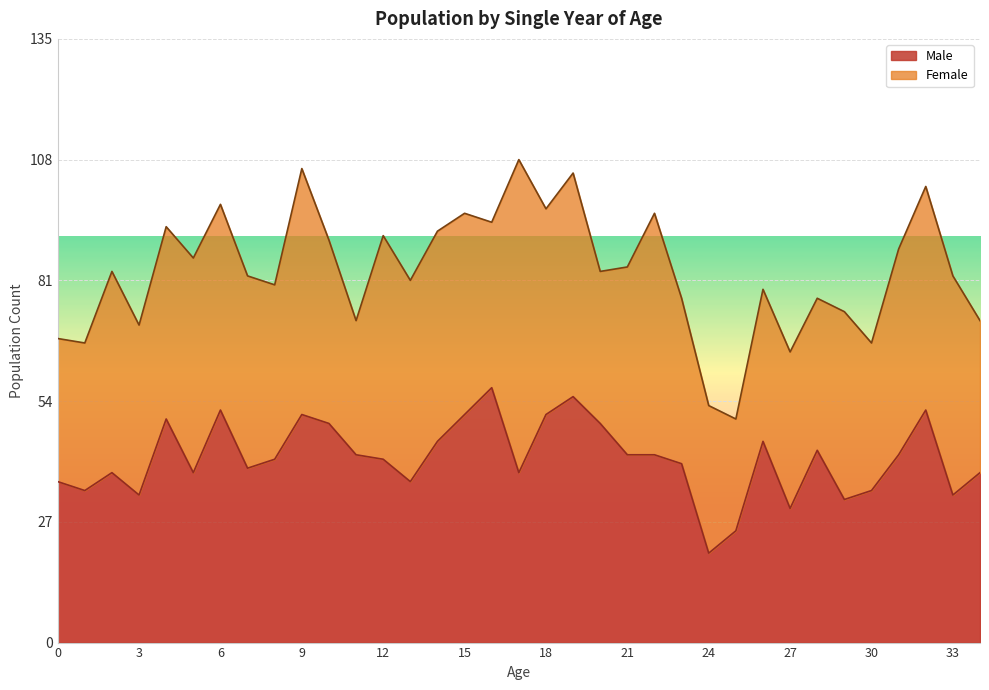

The chart shows a value of 91 at 9. True or false?

False